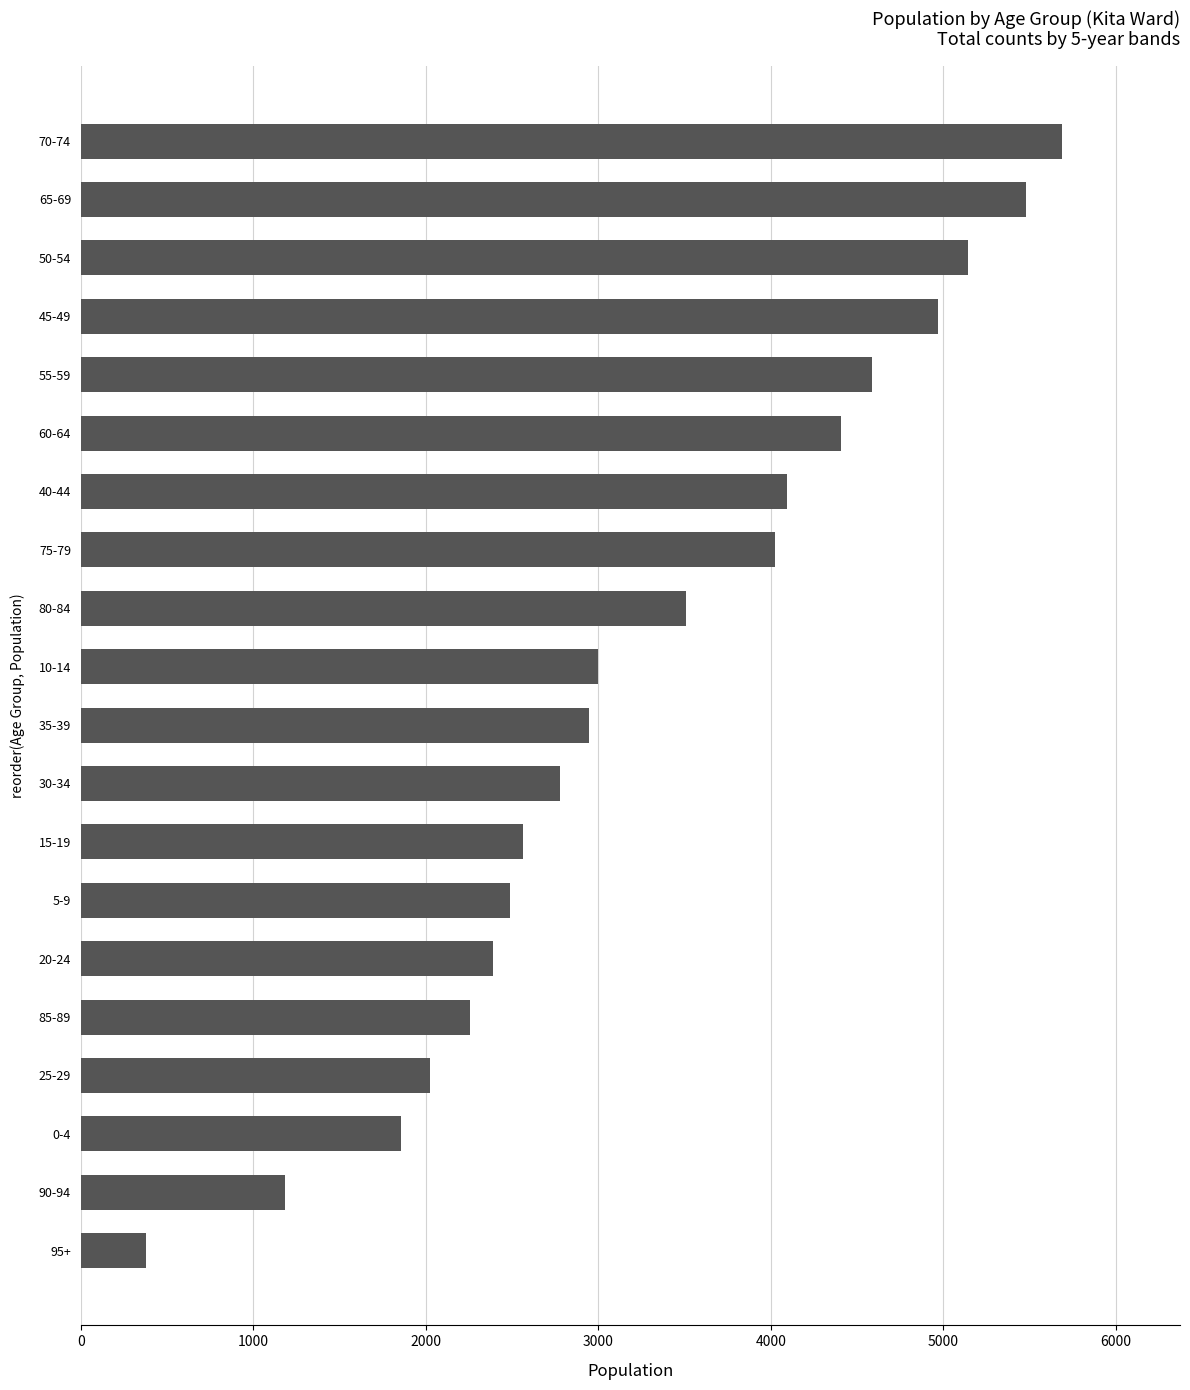

What is the sum of the values at 75-79 and 20-24?

6416